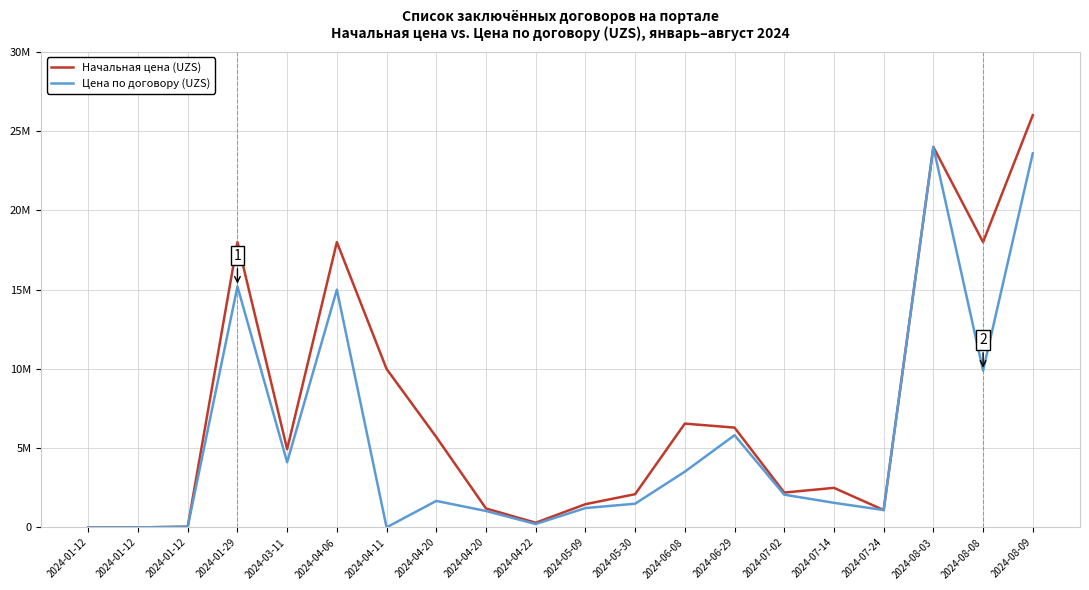

Reading right to left, transcribe all the data shown in this chart.

Начальная цена (UZS): 2024-08-09=26000000	2024-08-08=18000000	2024-08-03=24000000	2024-07-24=1100000	2024-07-14=2500000	2024-07-02=2203200	2024-06-29=6300000	2024-06-08=6552000	2024-05-30=2100000	2024-05-09=1470000	2024-04-22=300000	2024-04-20=1200000	2024-04-20=5706000	2024-04-11=10000000	2024-04-06=18000000	2024-03-11=4939200	2024-01-29=18000000	2024-01-12=50400	2024-01-12=5600	2024-01-12=3360
Цена по договору (UZS): 2024-08-09=23600000	2024-08-08=9898560	2024-08-03=23996000	2024-07-24=1100000	2024-07-14=1556800	2024-07-02=2069760	2024-06-29=5820000	2024-06-08=3520000	2024-05-30=1500000	2024-05-09=1225000	2024-04-22=220000	2024-04-20=1041600	2024-04-20=1676040	2024-04-11=9000	2024-04-06=15000000	2024-03-11=4116000	2024-01-29=15200000	2024-01-12=50400	2024-01-12=5600	2024-01-12=3360